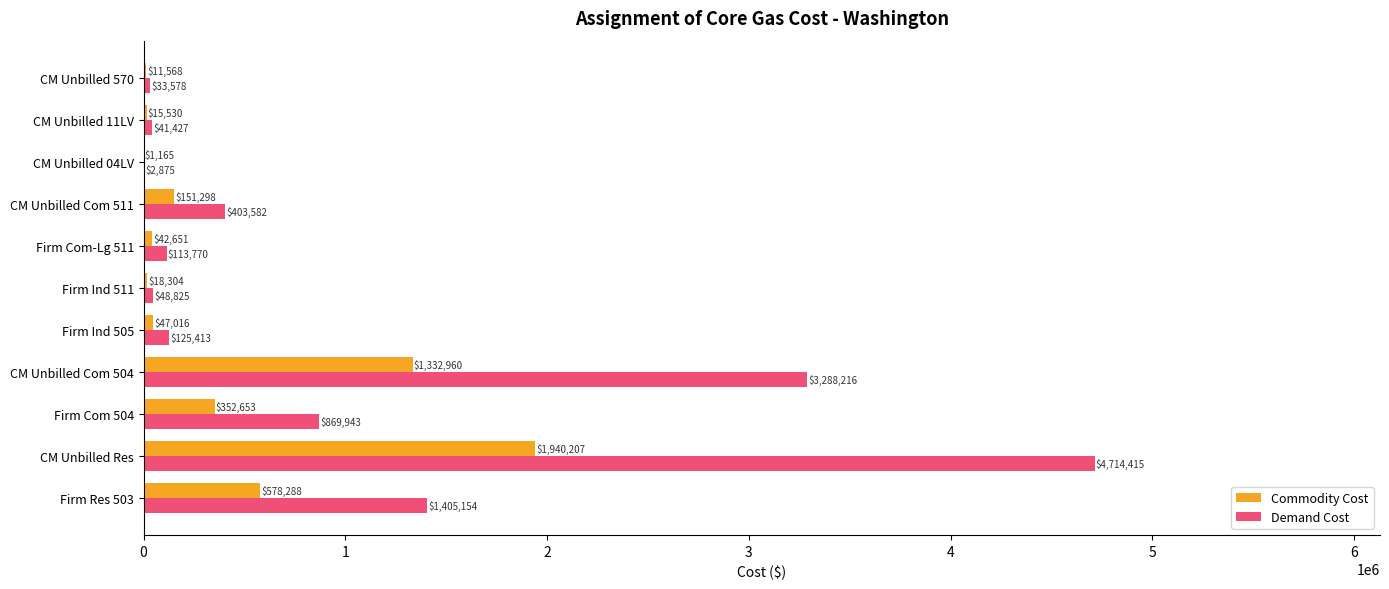

At which category is the sum across all series the highest?

CM Unbilled Res